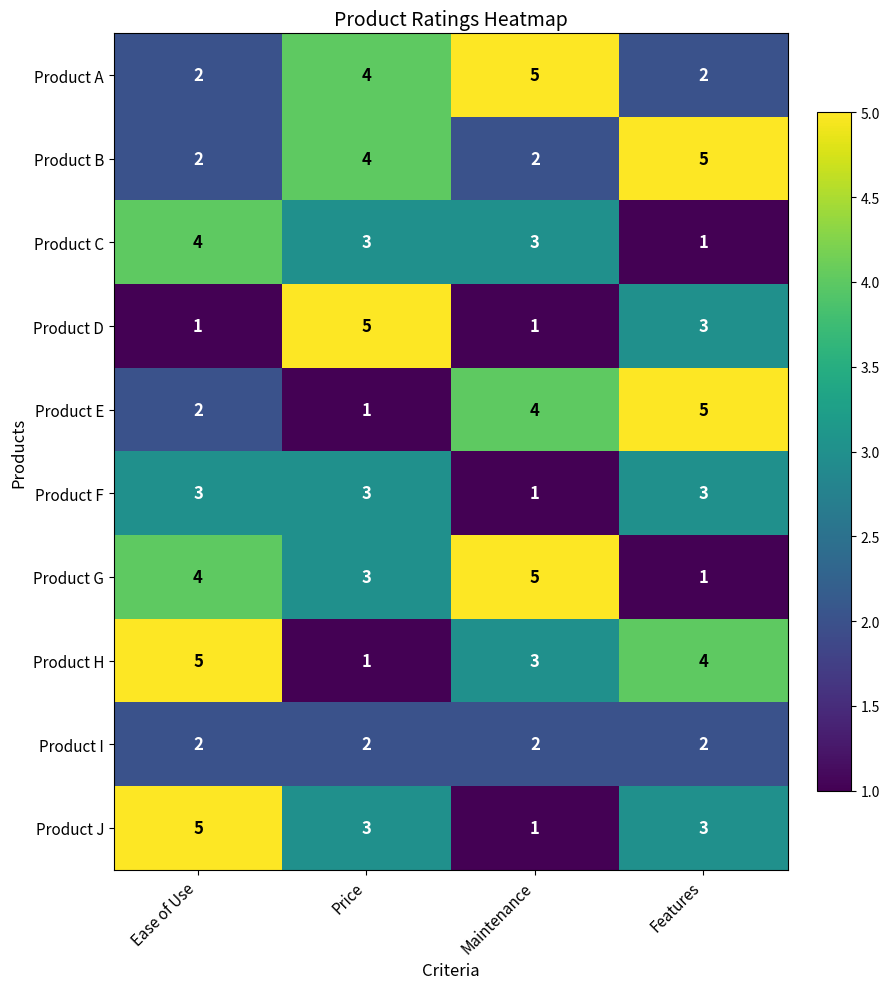

What is the spread (max minus min) of values at Features?

4